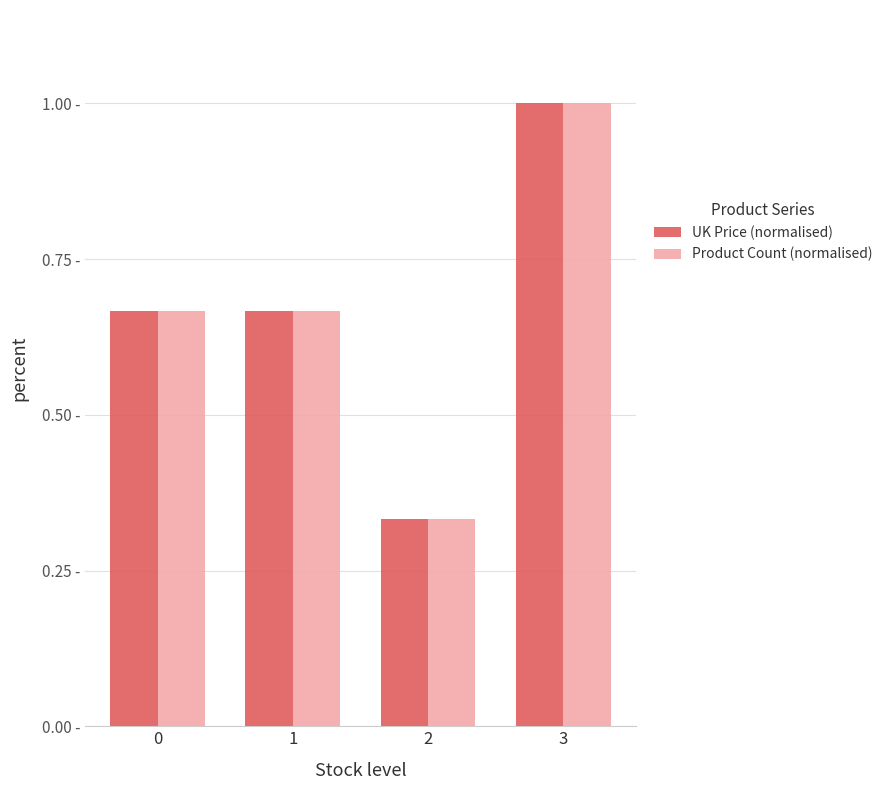

Are the bars horizontal?

No